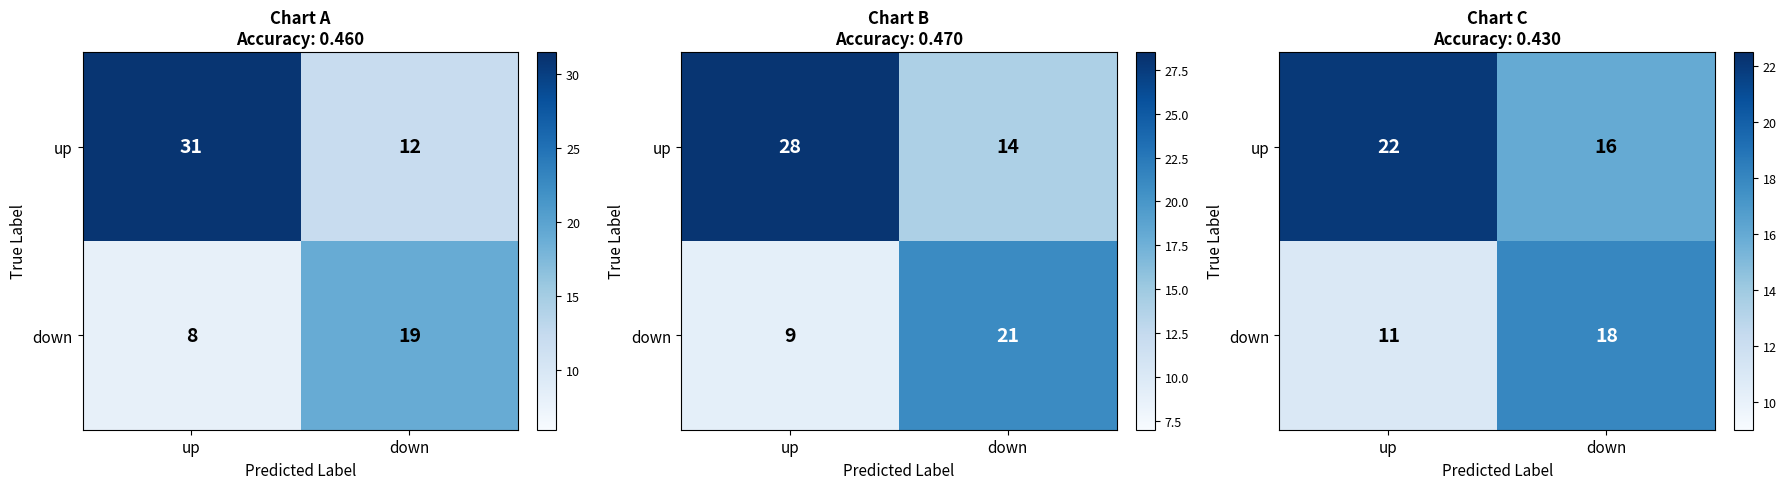

What is the sum of the up values at down and up?

38